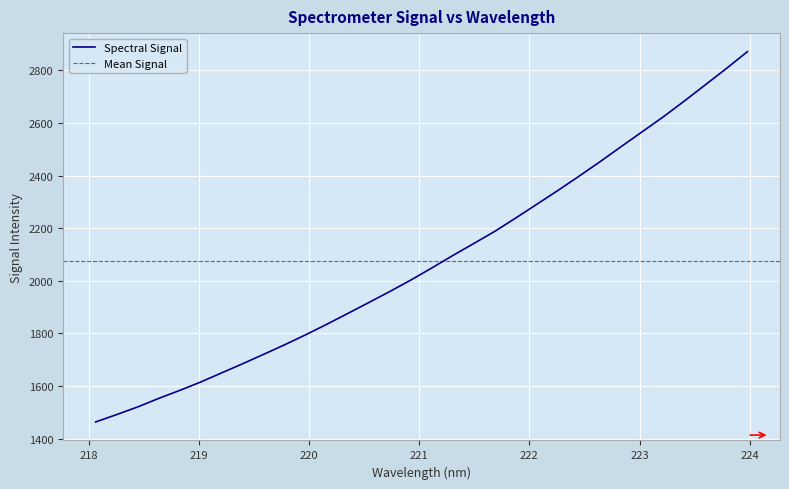

True or false: the data shows 1463.6 at 218.0596.

True